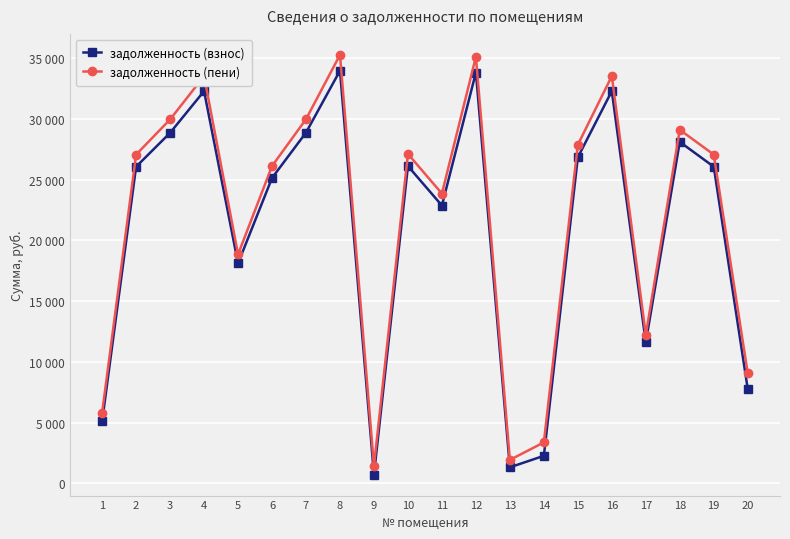

Is this an area chart (filled region under the line)?

No